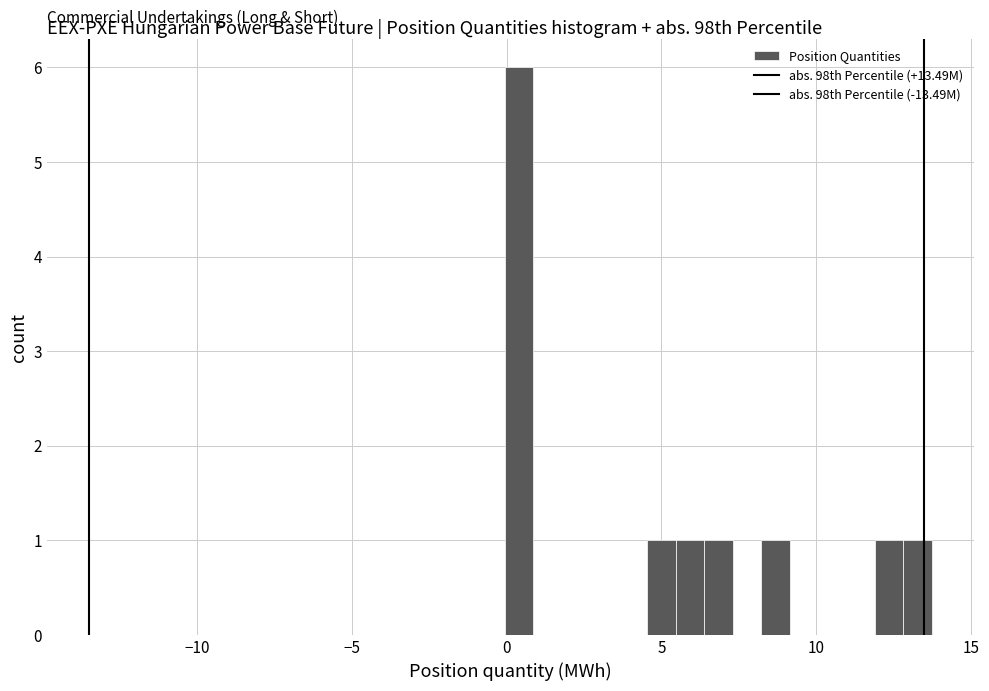

Around what value on the x-axis is the tallest bar? Give the approximate position of its centre, as read against the axis.

0.5